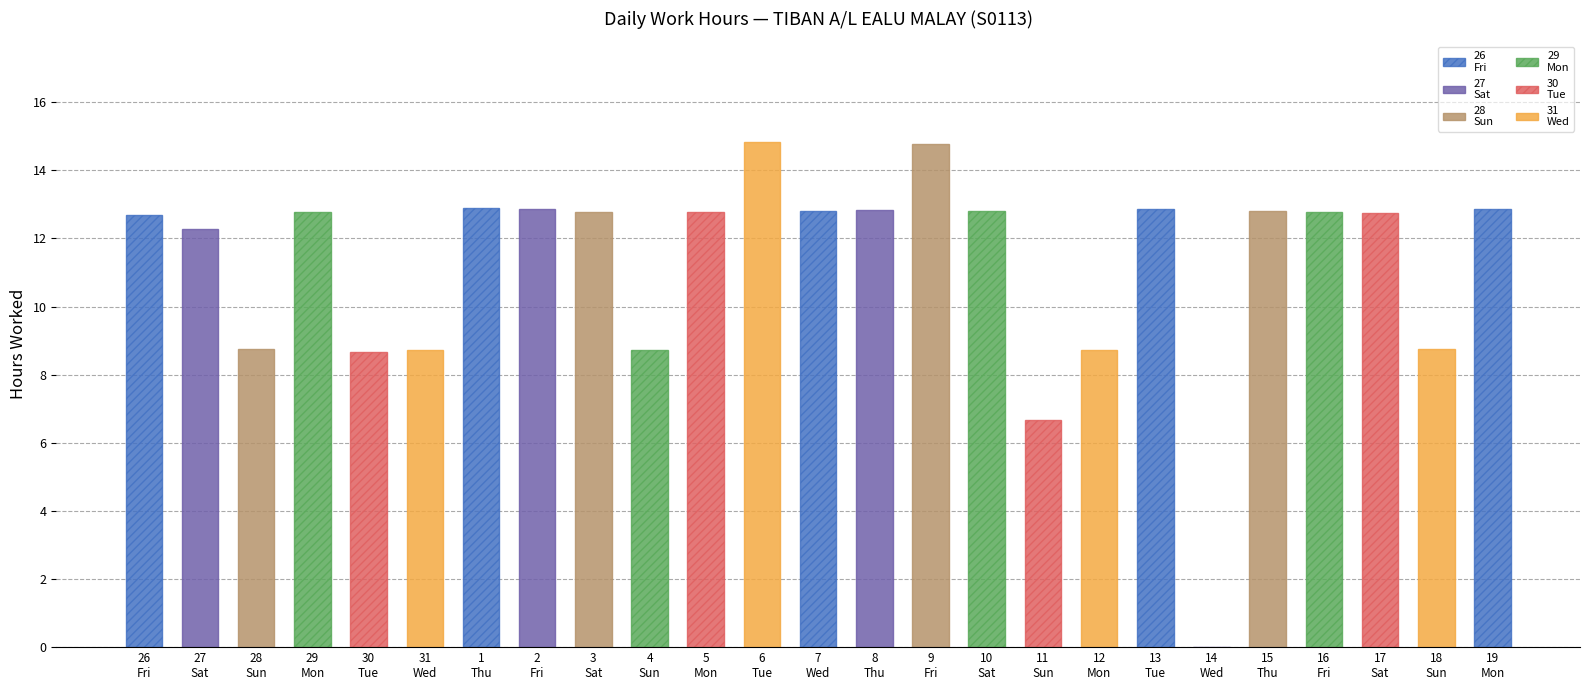

Which has a higher value, 16-Fri or 3-Sat?

16-Fri